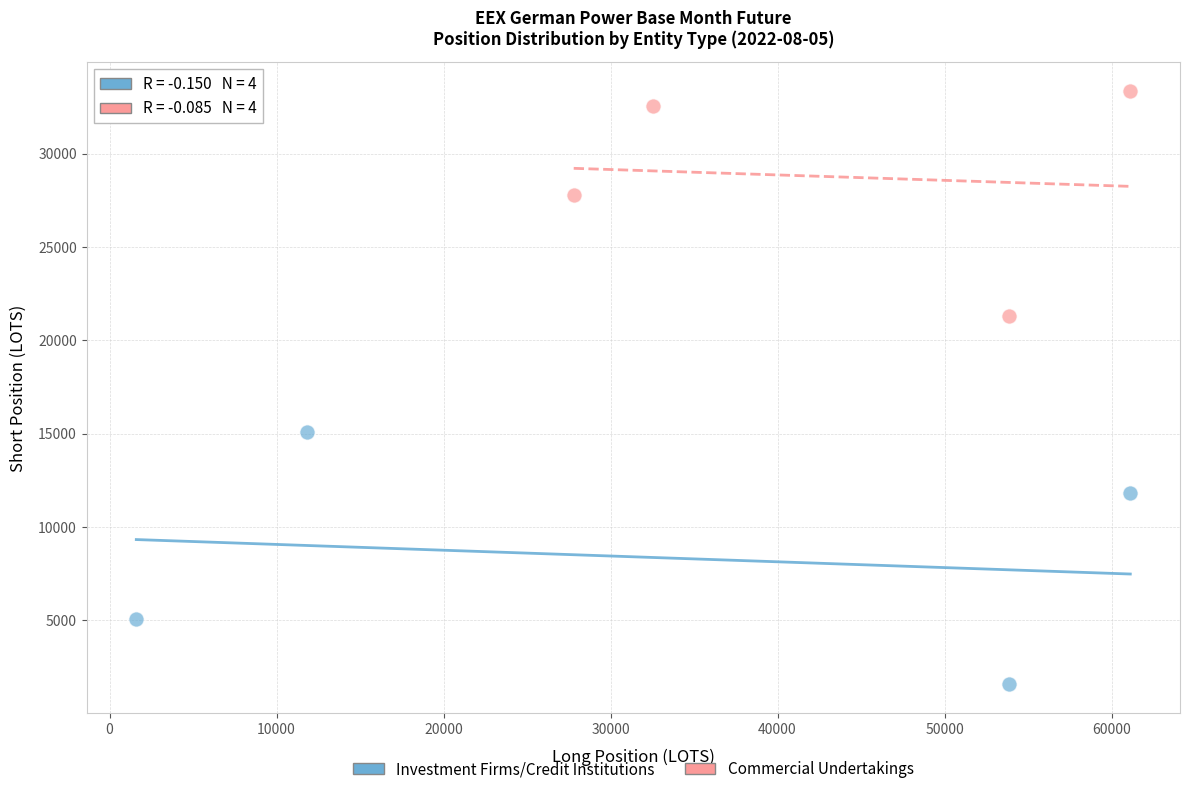

Which series has the widest spread of Y values?

Investment Firms/Credit Institutions